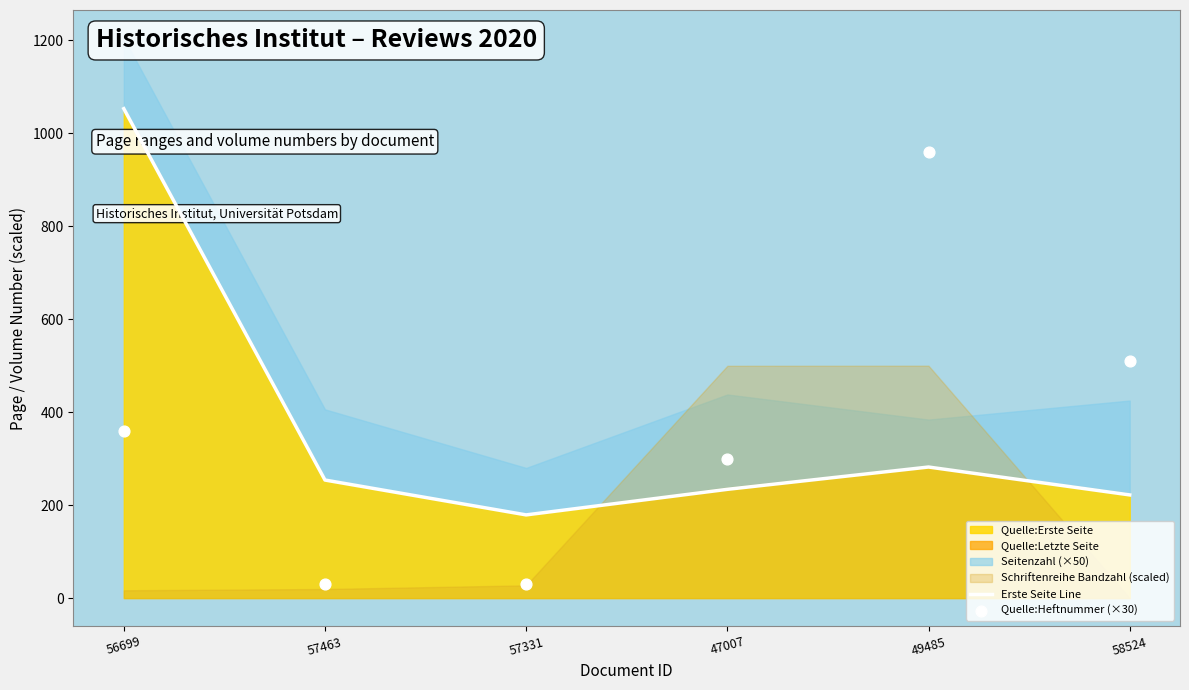

At which label is Quelle:Erste Seite closest to 616?

49485